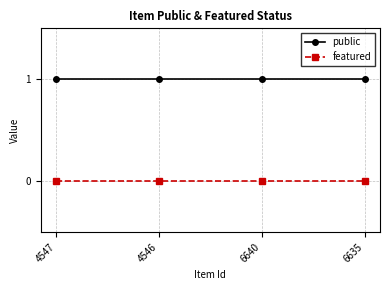

True or false: public and featured cross at least once.

False